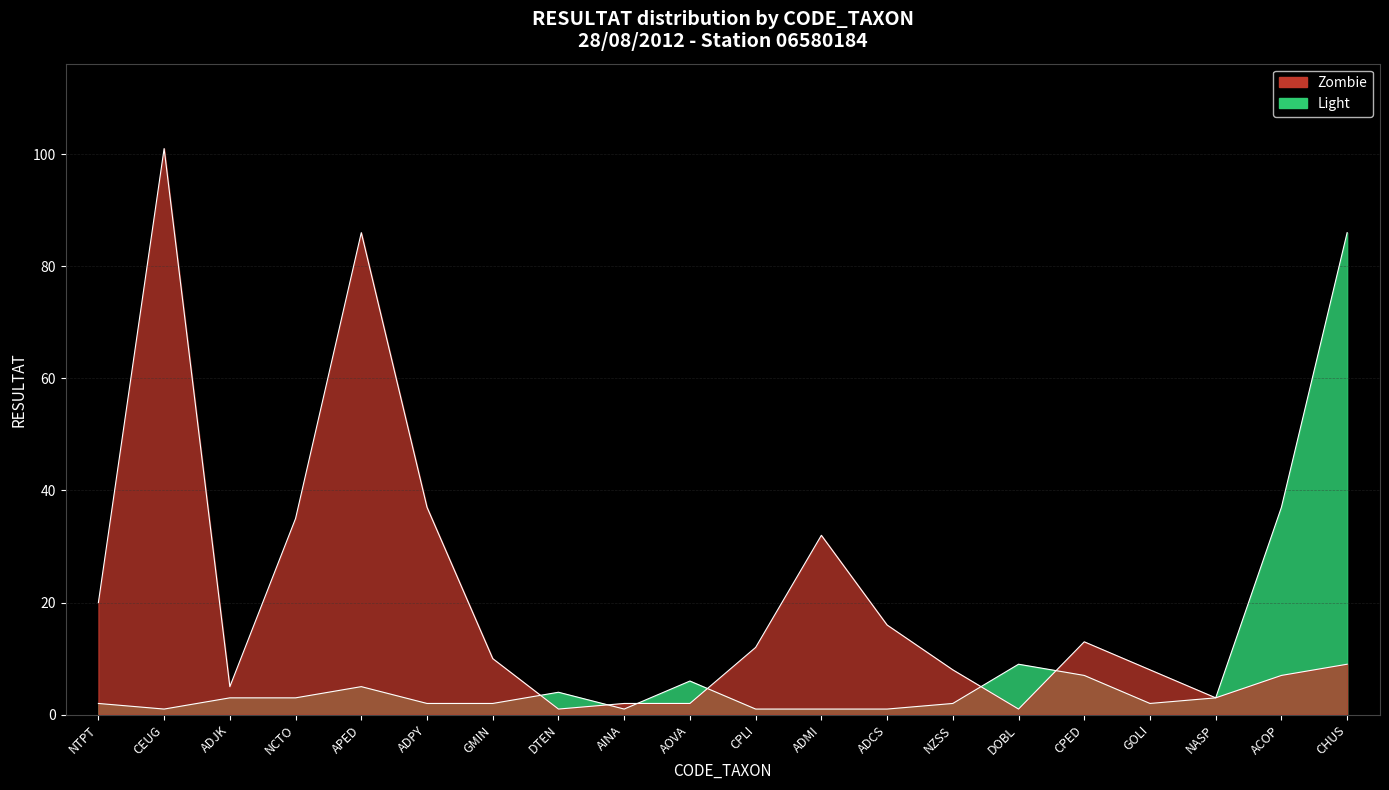

What is the smallest value displayed?

1